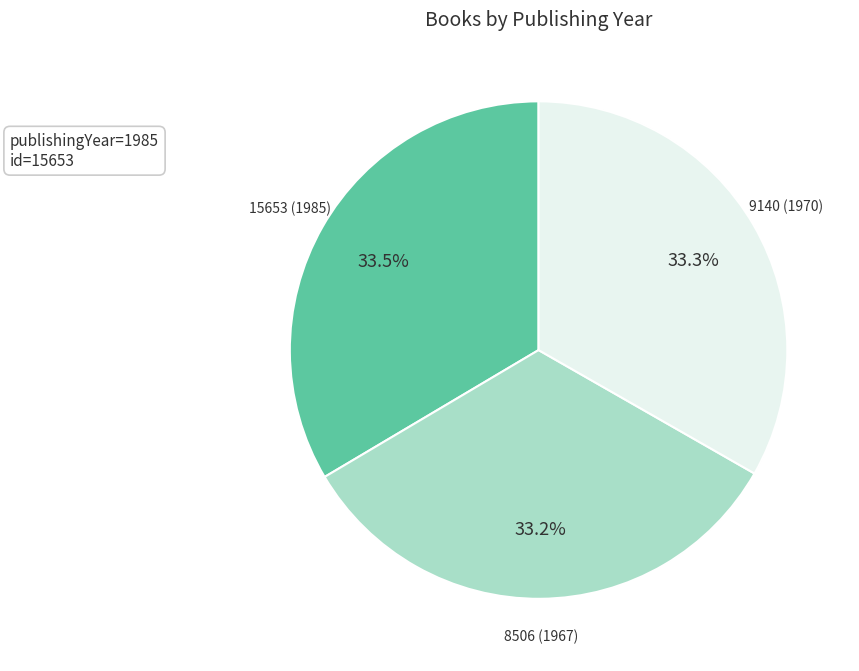

How many slices are in this pie chart?

3